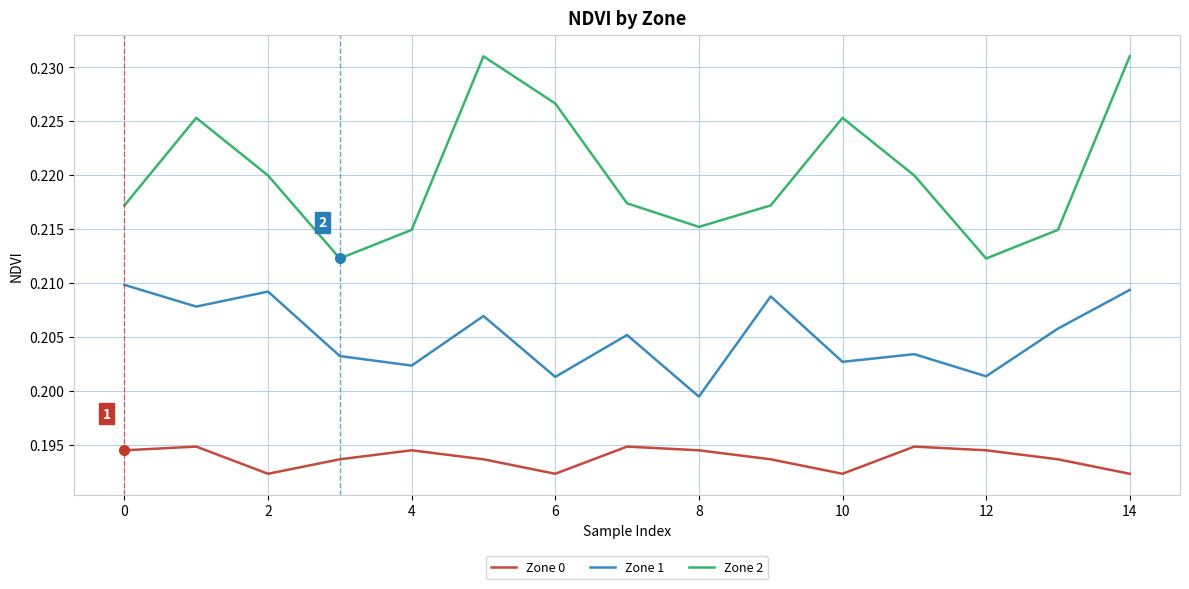

Which series has the largest total across all categories?

Zone 2